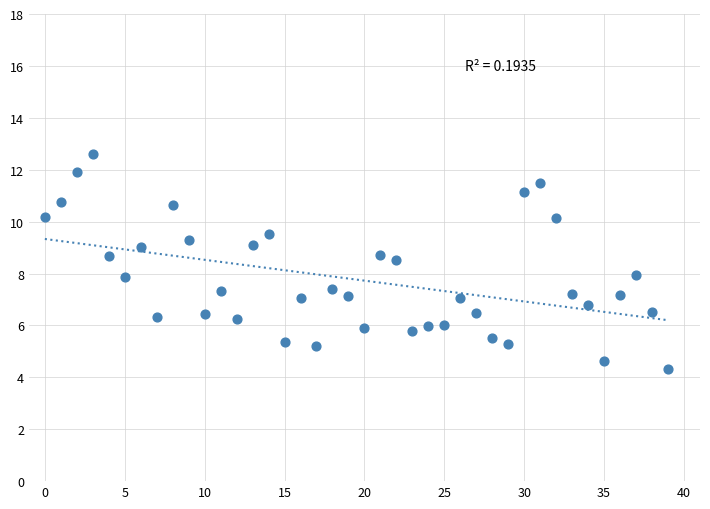

What is the range of Y values (max minus min)?

8.3